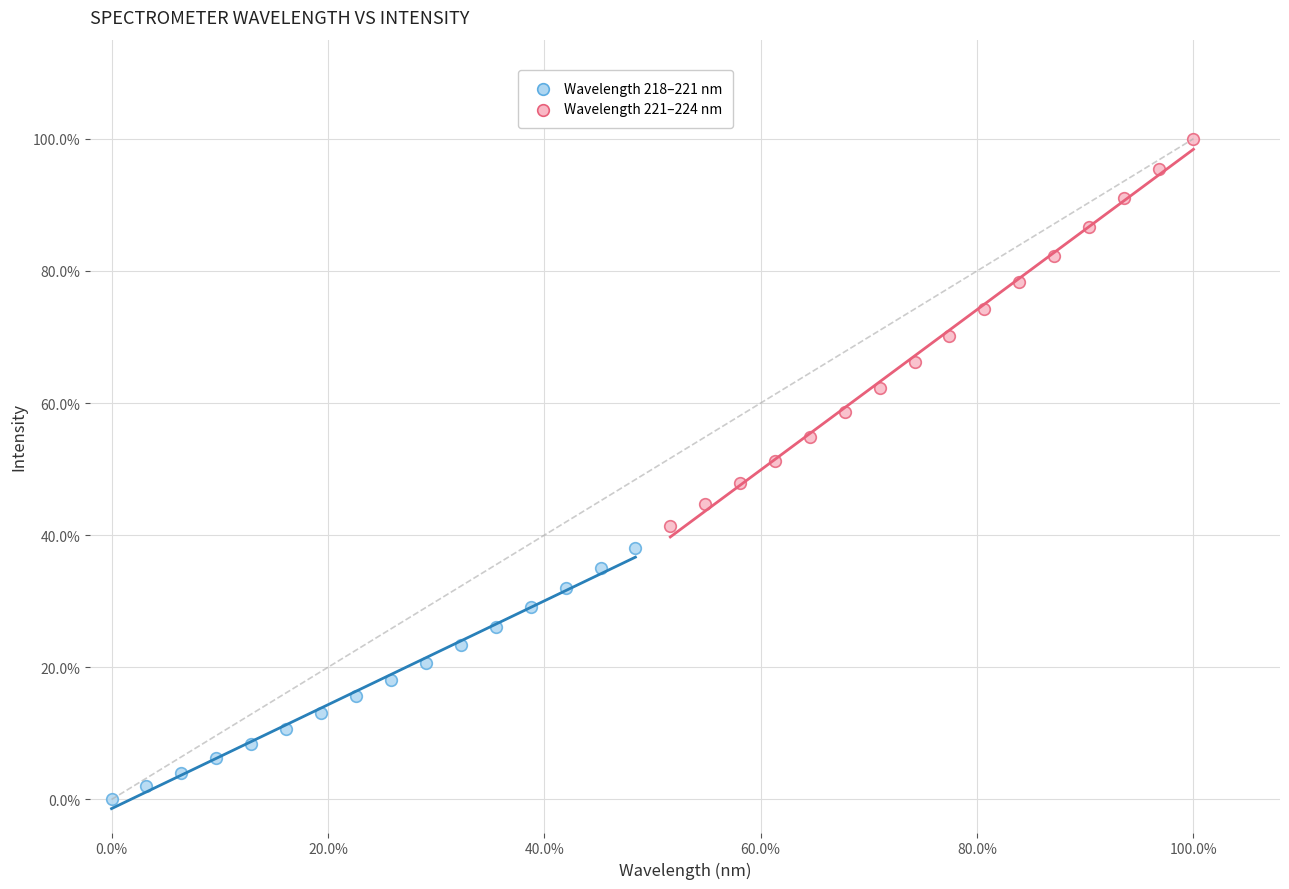

What are all the series names shown in the legend?

Wavelength 218–221 nm, Wavelength 221–224 nm